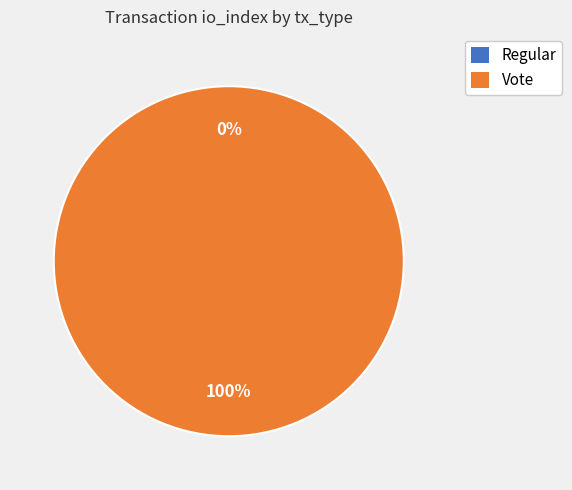

How many slices are in this pie chart?

2